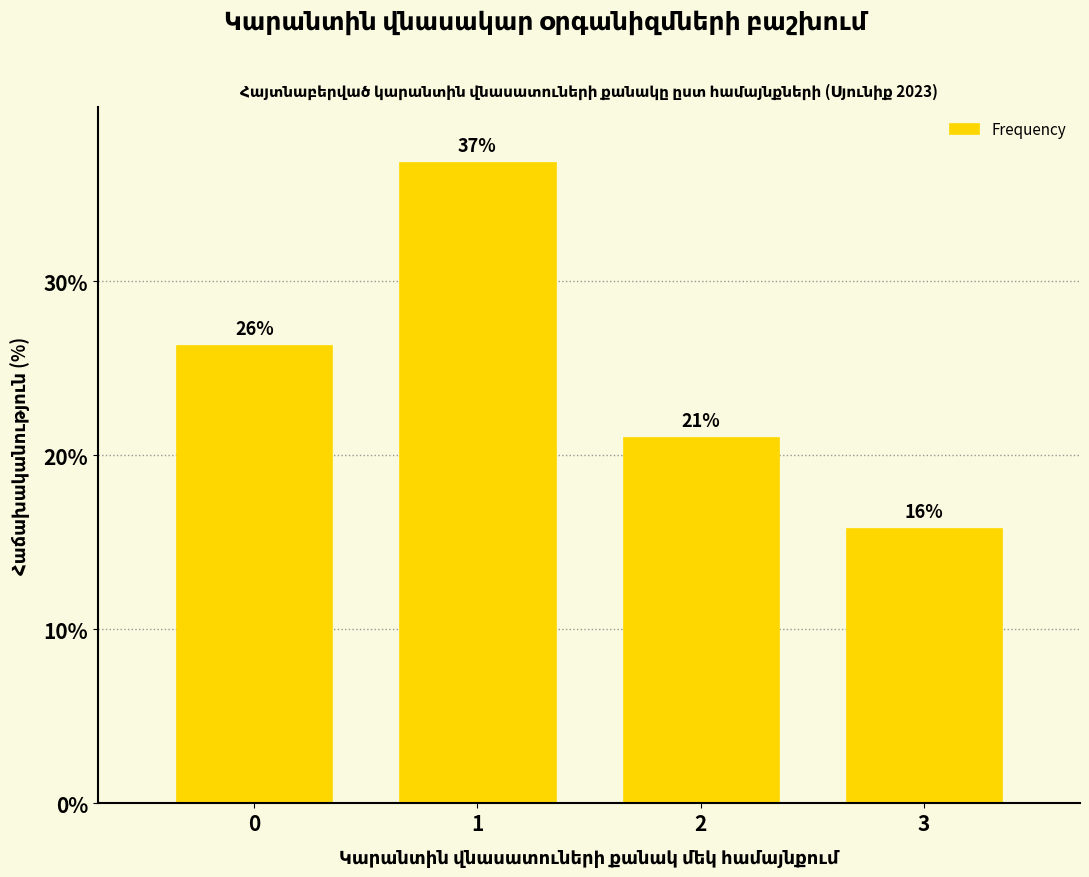

List the labels in order of value, smallest first.

3, 2, 0, 1